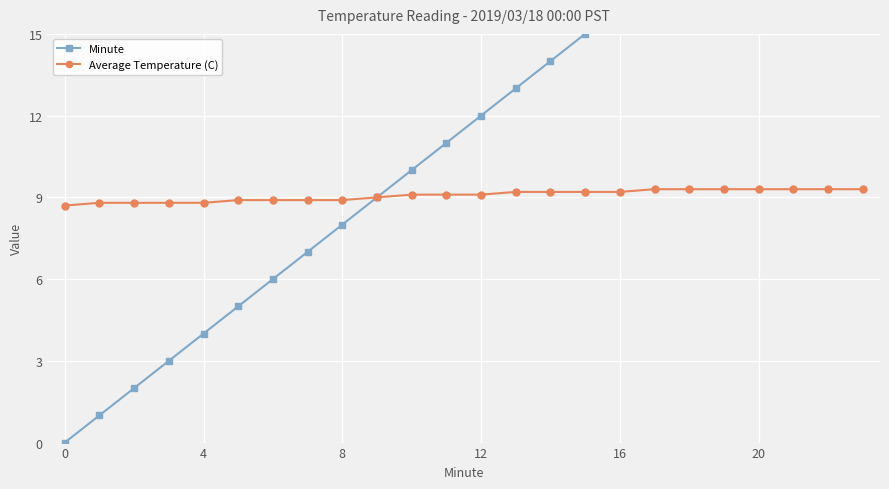

At 23, list the series in order from largest to smallest.

Minute, Average Temperature (C)